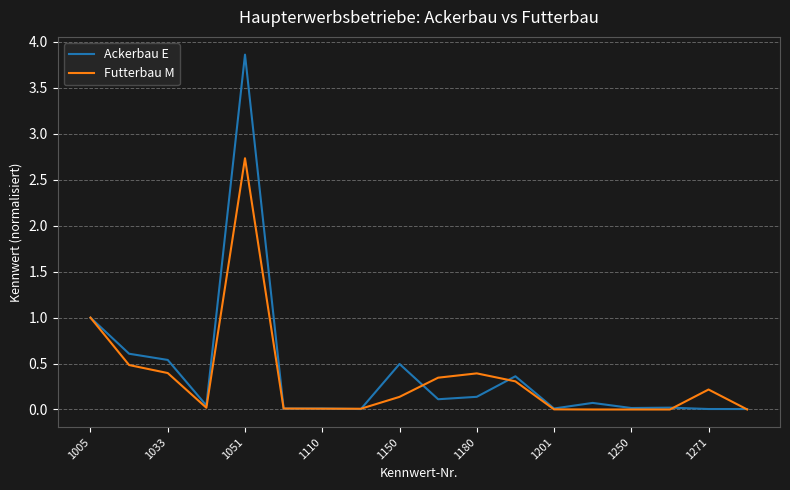

What is the highest value of the Ackerbau E series?

3.9